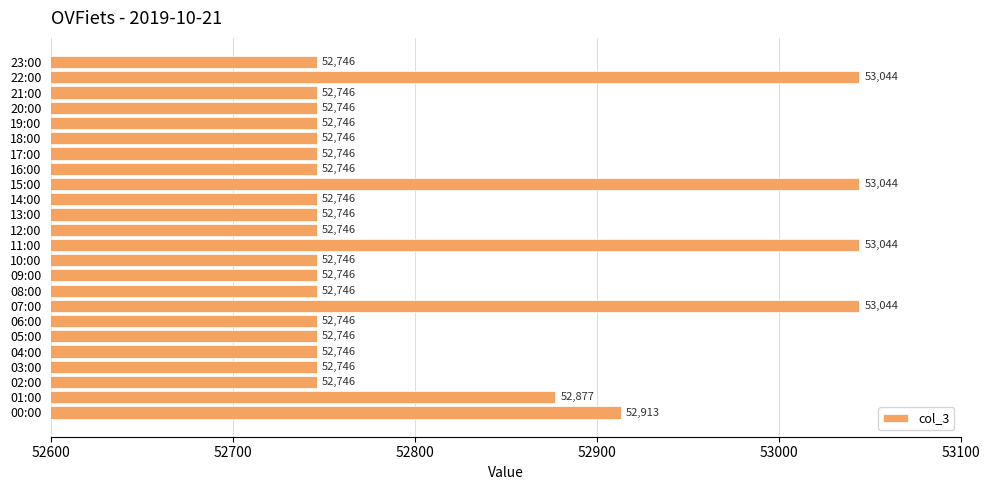

What is the ratio of the value at 04:00 to the value at 13:00?

1.0